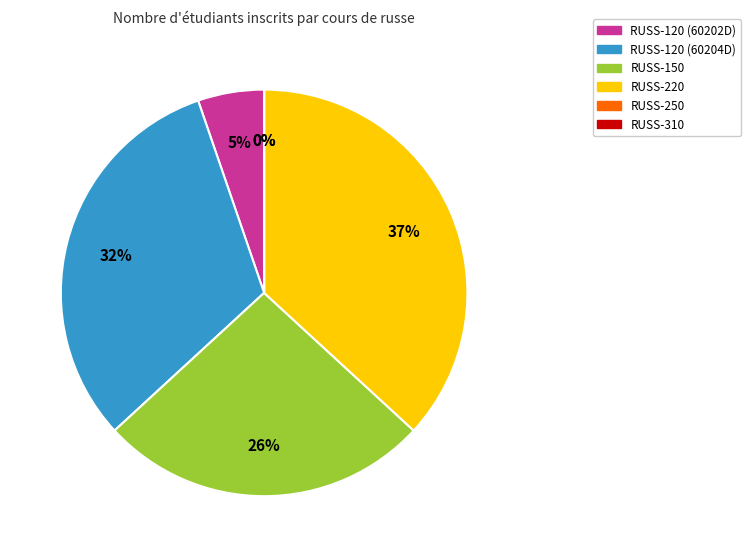

The RUSS-310 slice represents 1% of the pie. True or false?

False